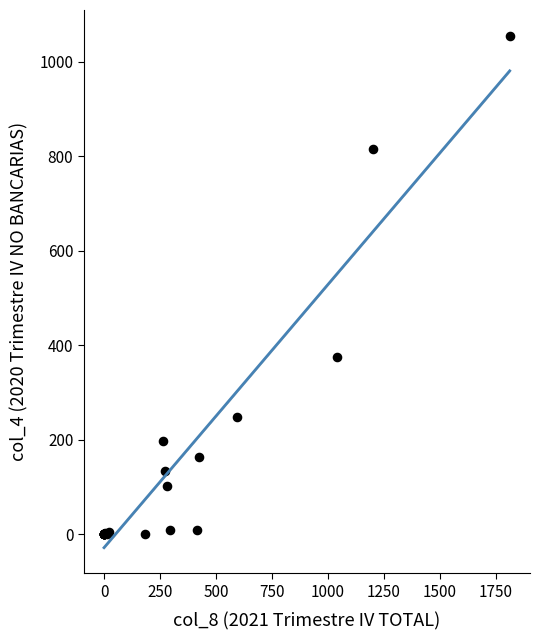

What Y value in the scatter plot is closest to 527?

376.1